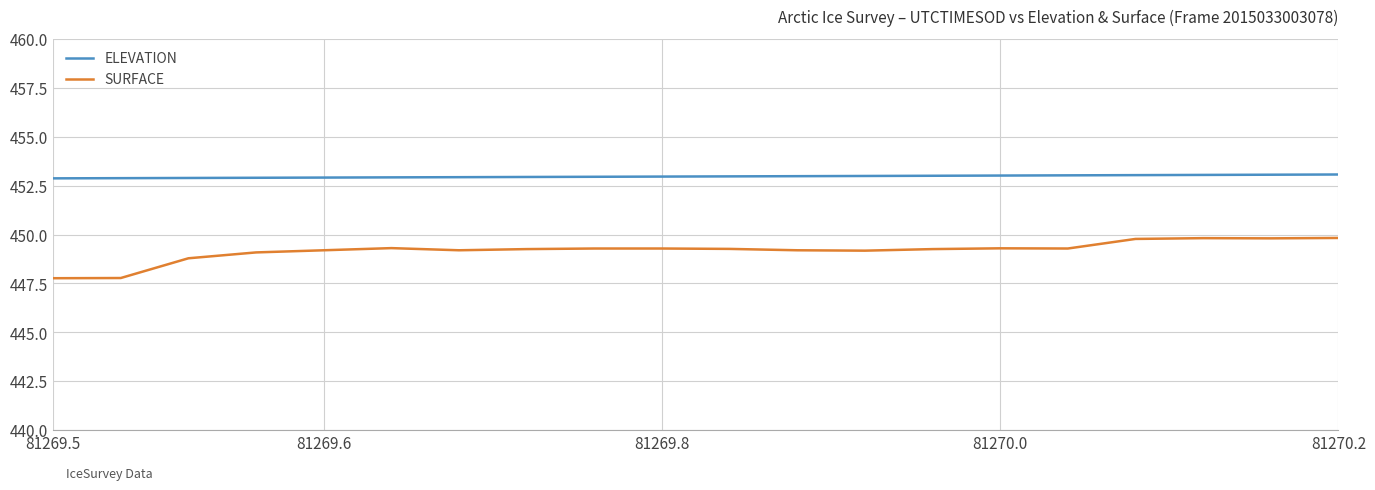

True or false: SURFACE and ELEVATION intersect in this chart.

False